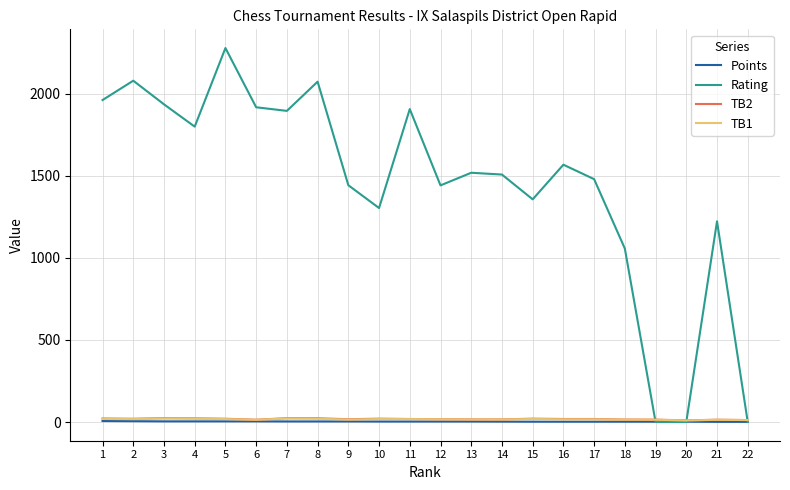

Is the value of TB1 at 16 greater than the value of Rating at 1?

No